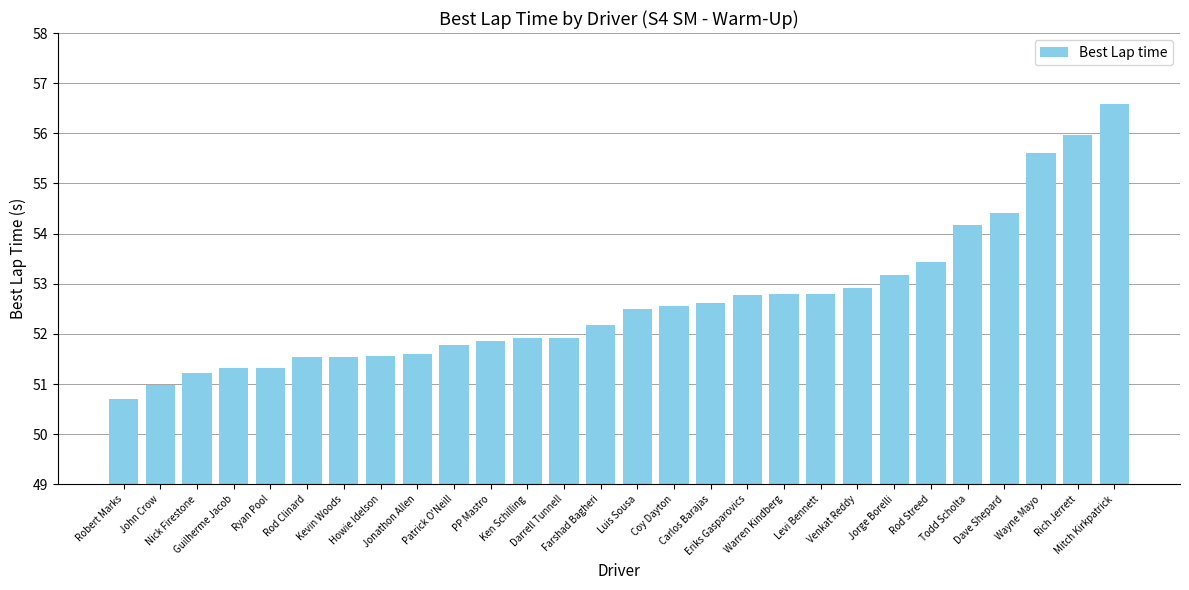

What is the maximum value shown in the chart?

56.6